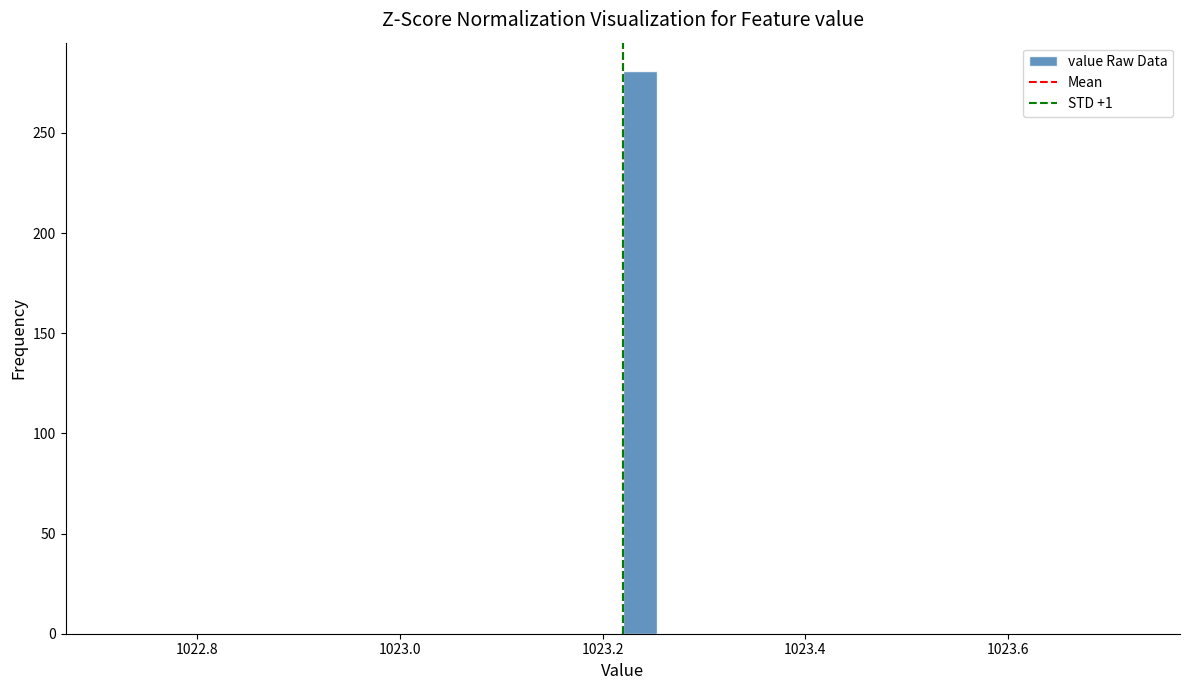

Around what value on the x-axis is the tallest bar? Give the approximate position of its centre, as read against the axis.

1023.24